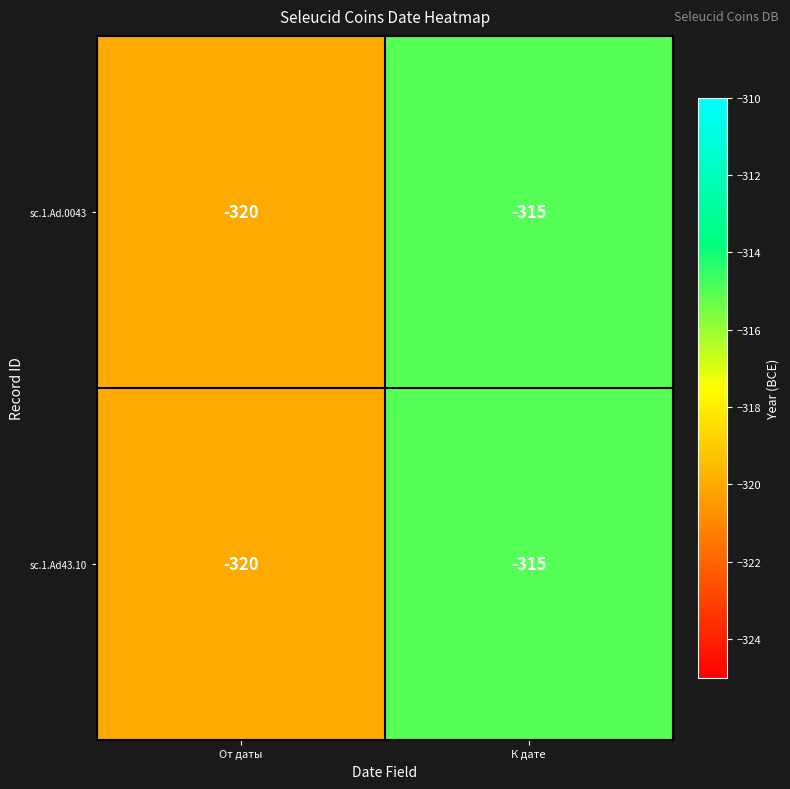

What is the sum of the sc.1.Ad.0043 values at К дате and От даты?

-635